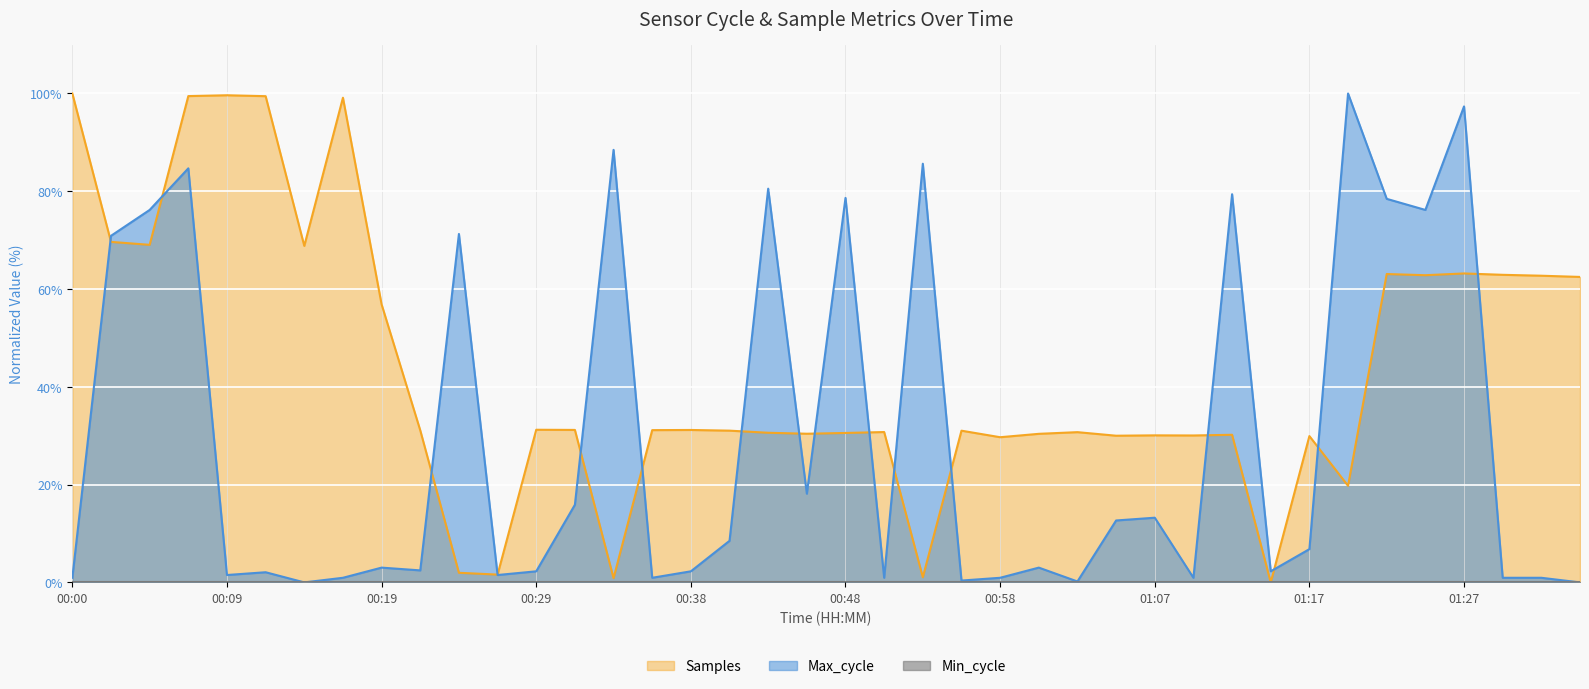

What is the spread (max minus min) of values at 01:07?

30.1